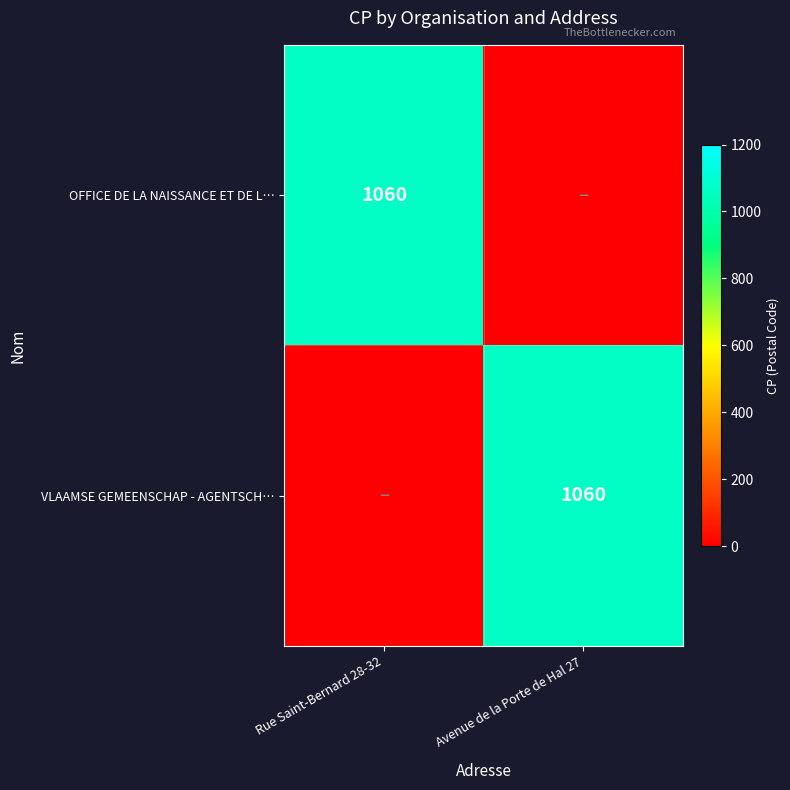

True or false: OFFICE DE LA NAISSANCE ET DE L… has a value of 1866 at Rue Saint-Bernard 28-32.

False